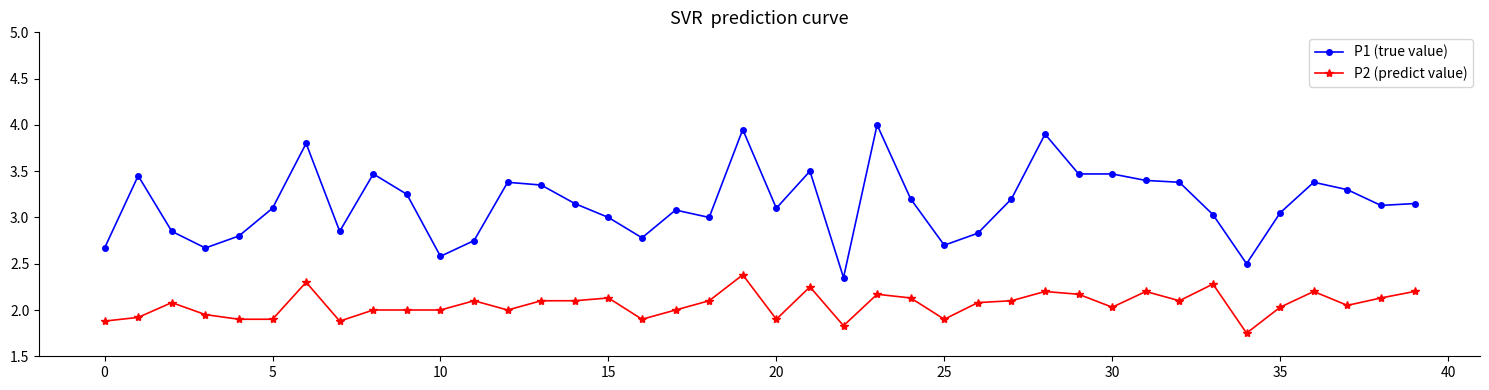

List the series in order of their peak value, highest first.

P1 (true value), P2 (predict value)